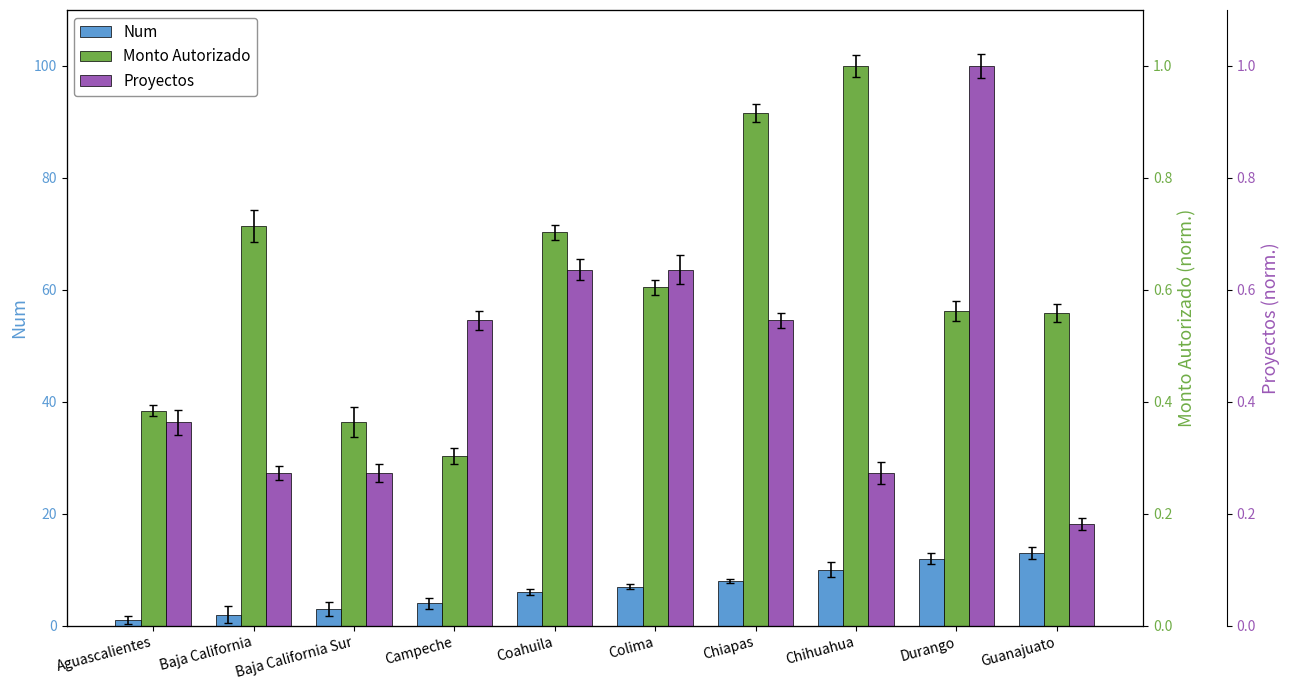

At which label is Proyectos closest to 59?

Campeche